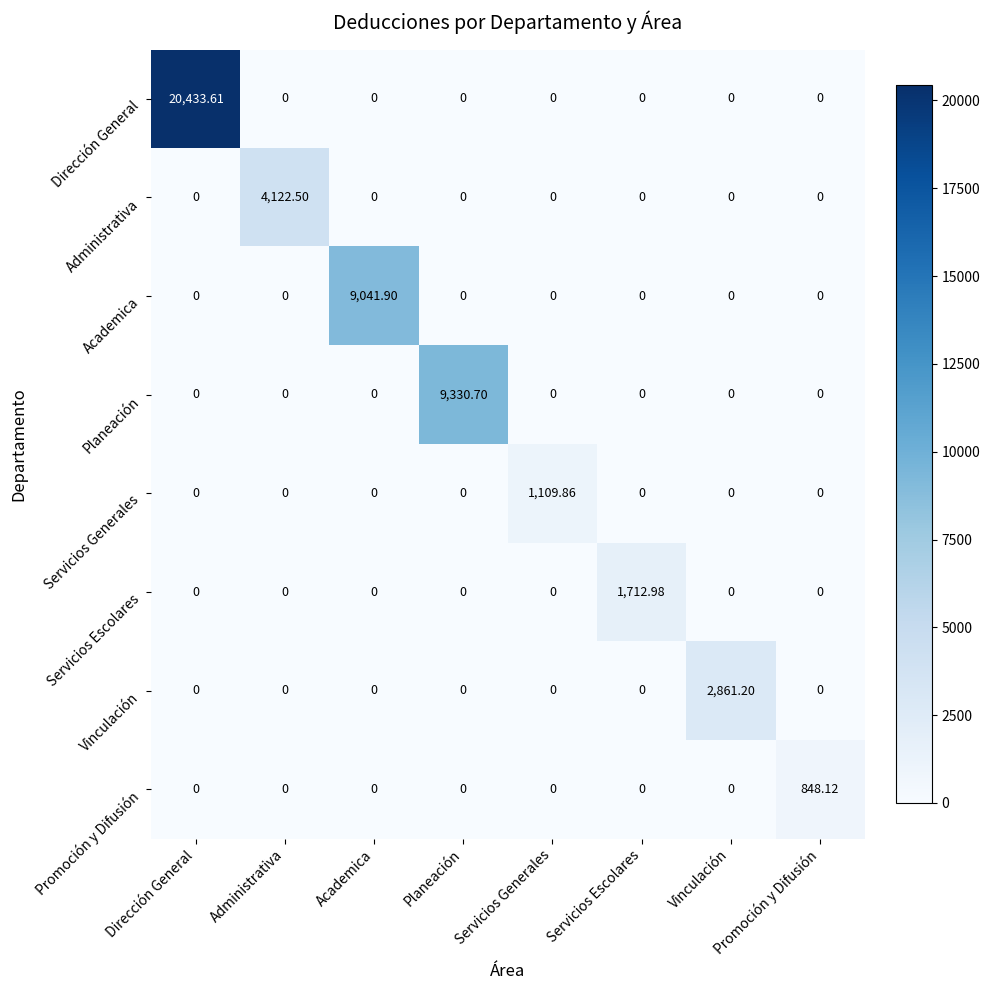

Which series has the widest spread of values?

Dirección General